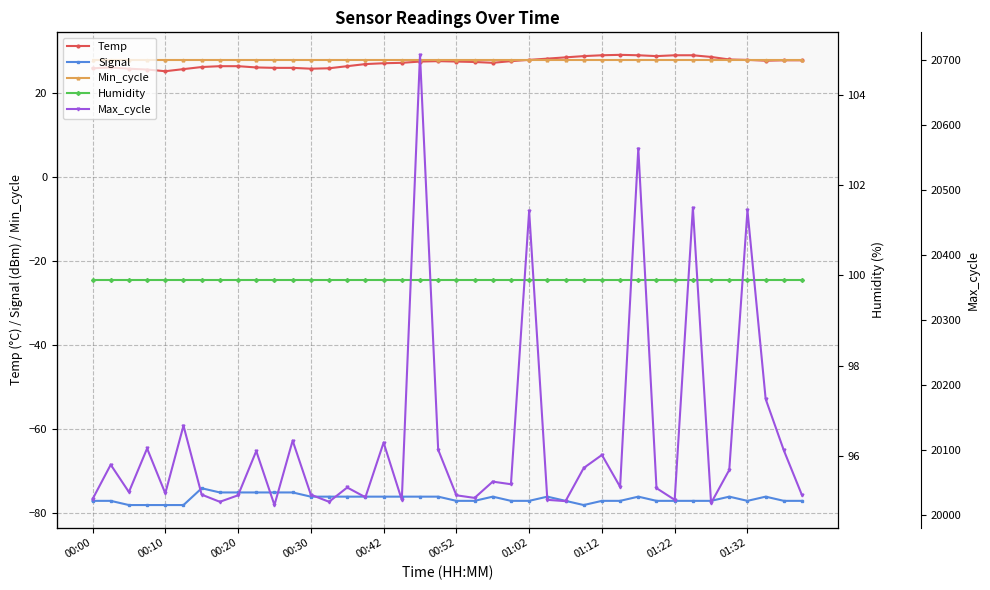

Where is Temp nearest to the value 27?

15